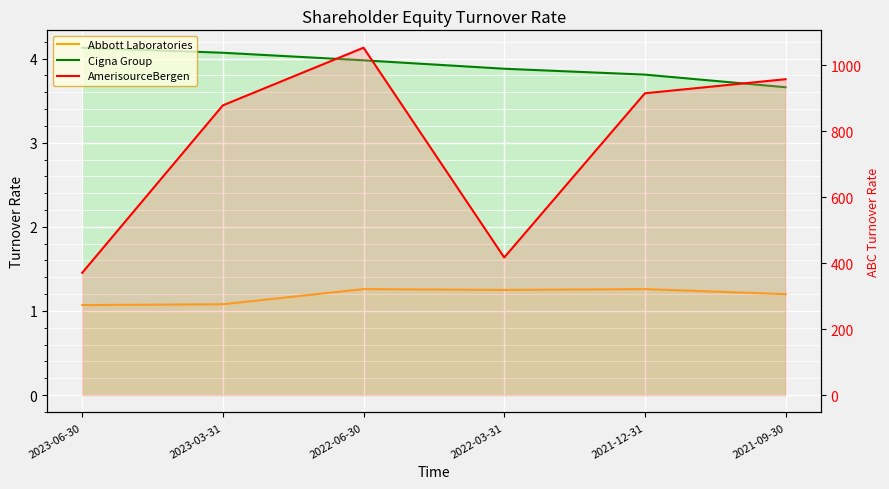

How many interior local valleys does the AmerisourceBergen series have?

1